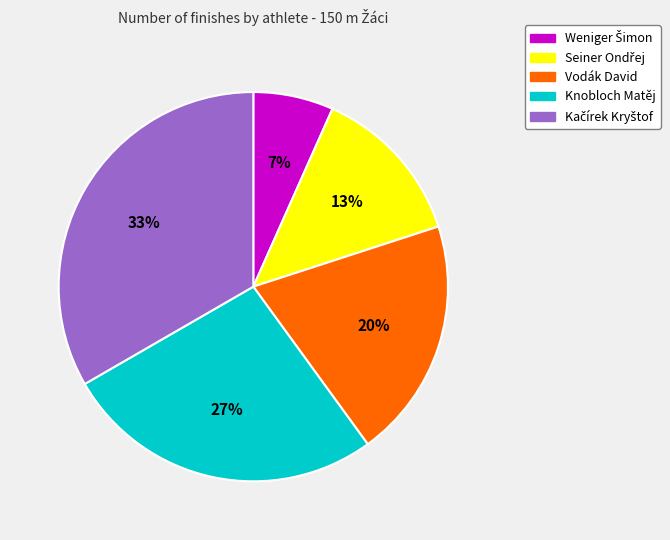

Does Vodák David represent more than half of the total?

No